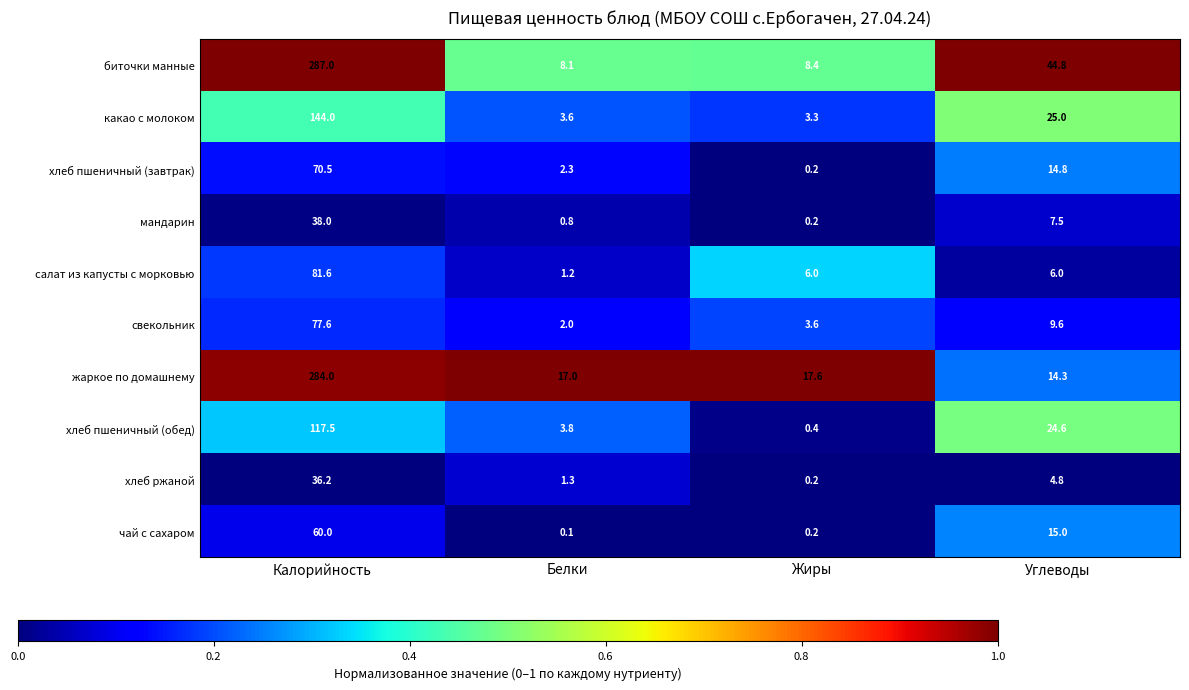

What is the spread (max minus min) of values at Калорийность?

250.8